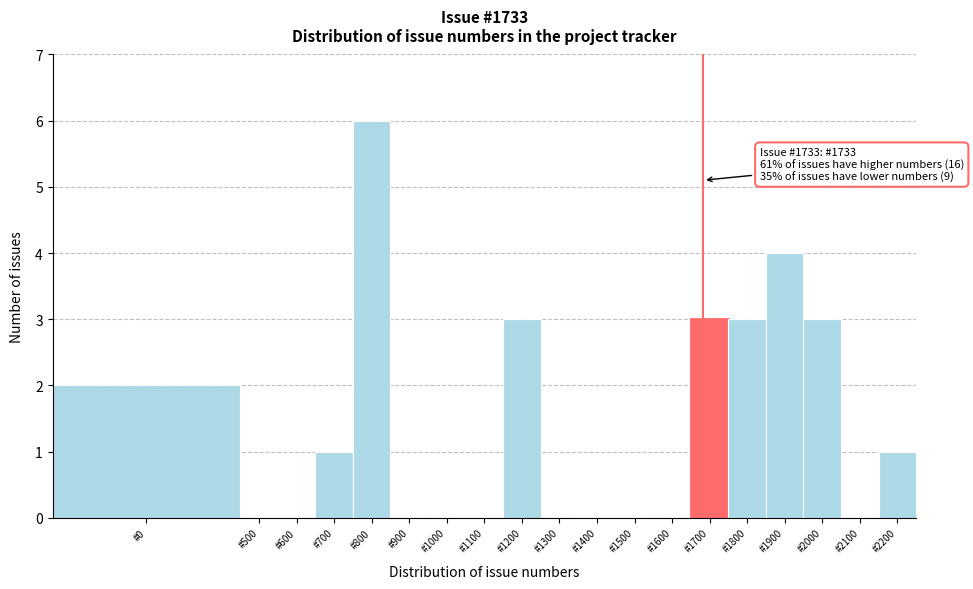

Reading left to right, what are all the values shown in this chart?

#0=2	#500=0	#600=0	#700=1	#800=6	#900=0	#1000=0	#1100=0	#1200=3	#1300=0	#1400=0	#1500=0	#1600=0	#1700=3	#1800=3	#1900=4	#2000=3	#2100=0	#2200=1